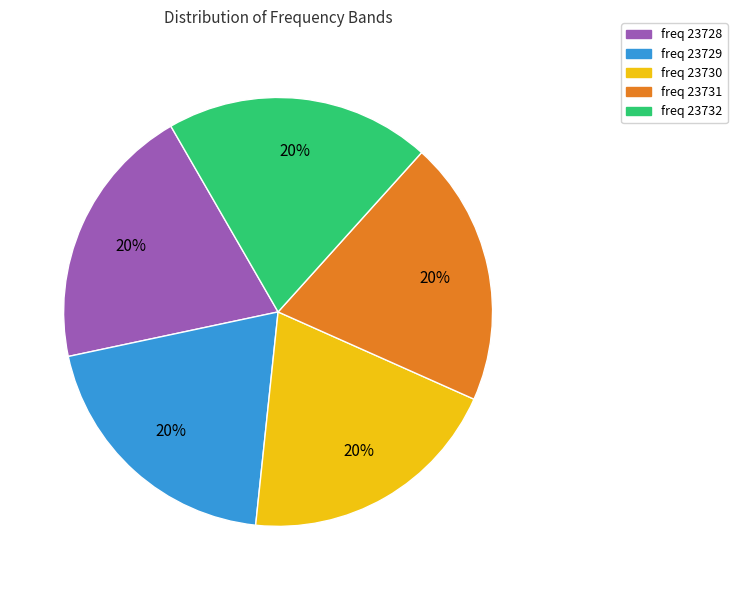

Approximately how many times larger is the value at freq 23730 compared to freq 23728?

1.0